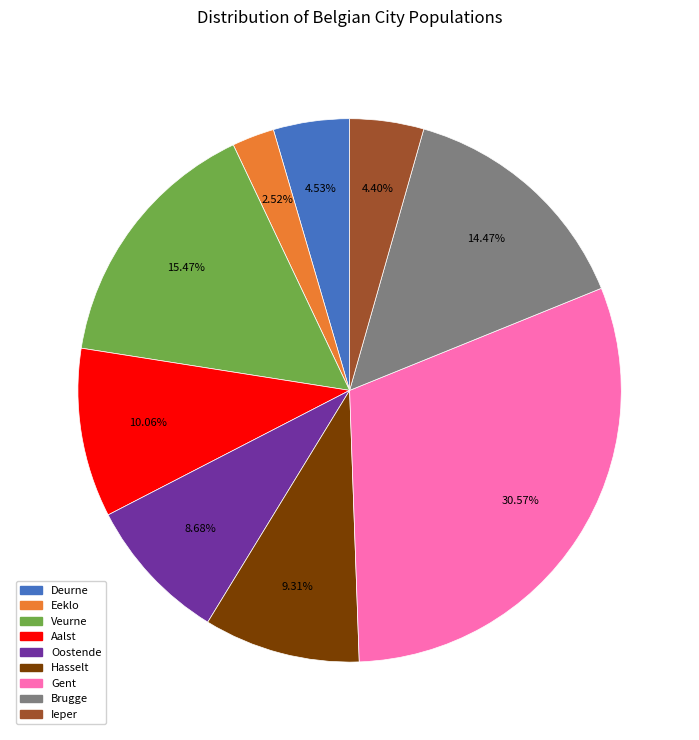

To the nearest percent, what portion does Veurne represent?

15%